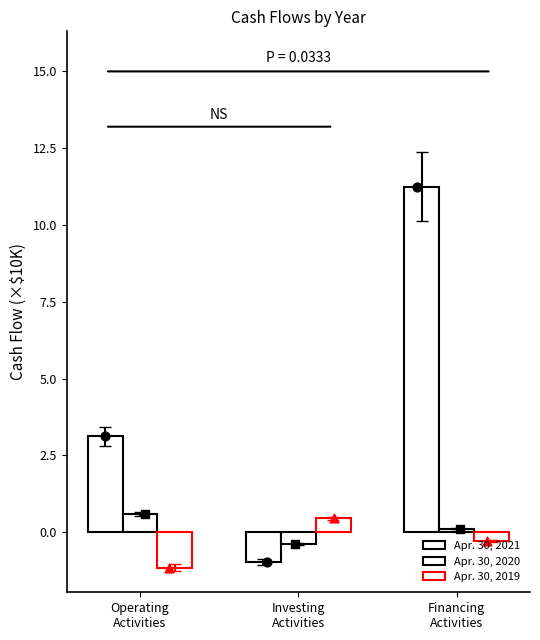

Which series reaches the maximum Y coordinate?

Apr. 30, 2021